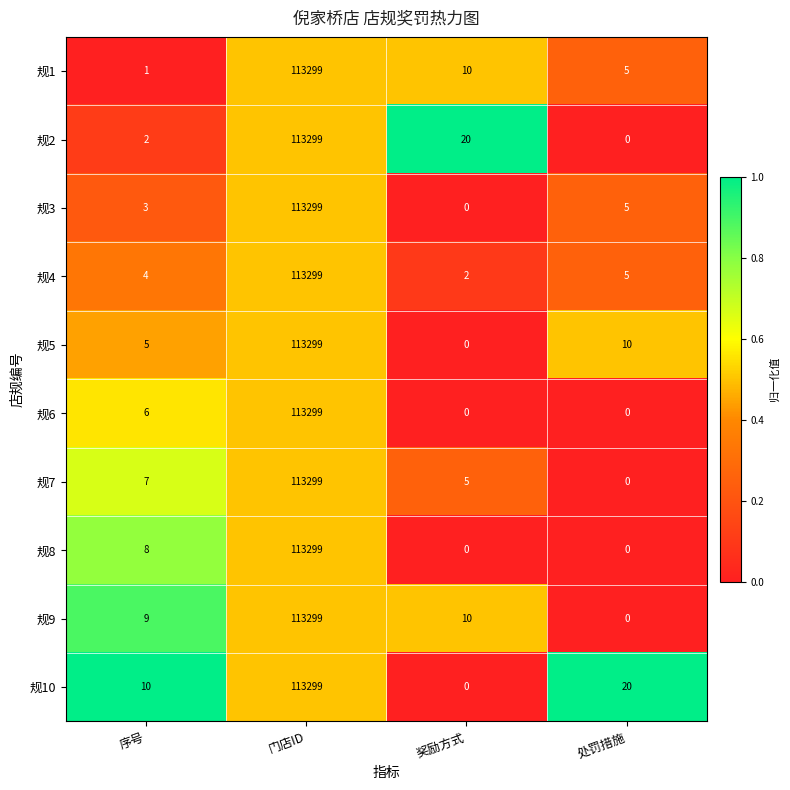

The value of 规1 at 处罚措施 is 5. True or false?

True